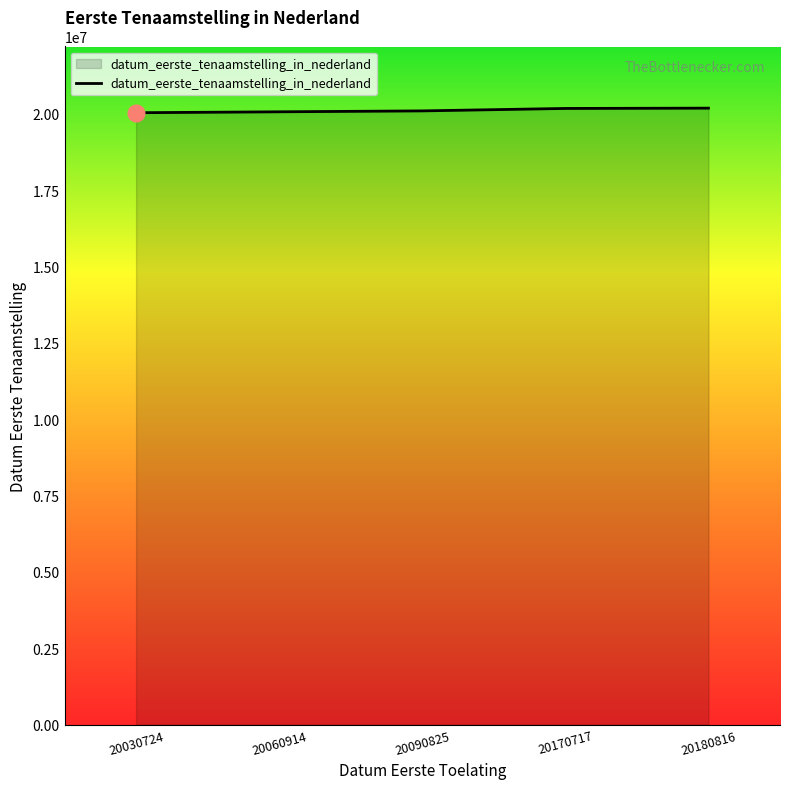

Is it true that the value at 20170717 is 12955442?

False